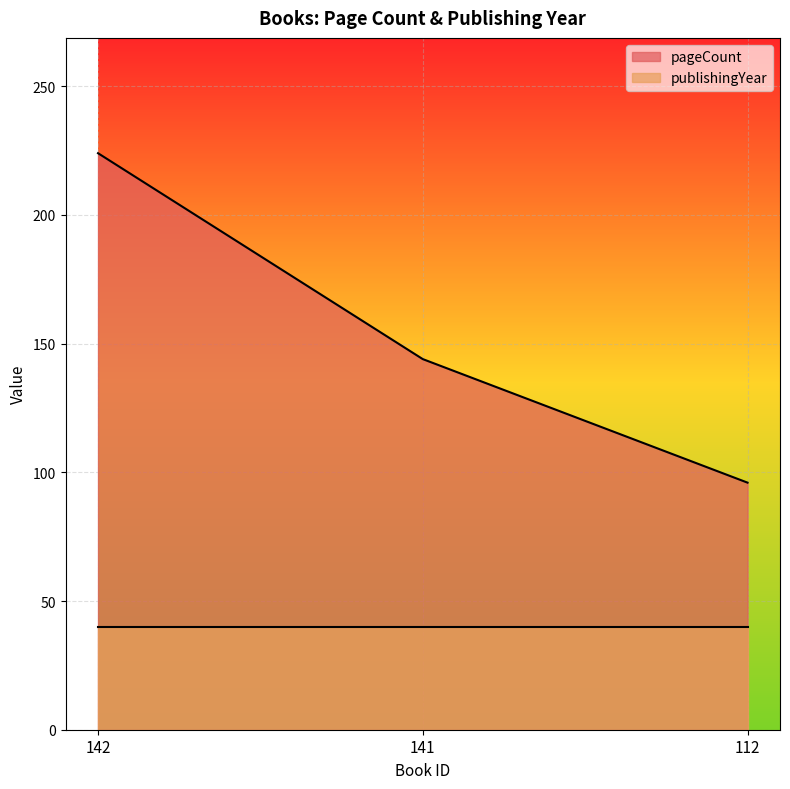

Rank the categories by value from lowest to highest.

112, 141, 142